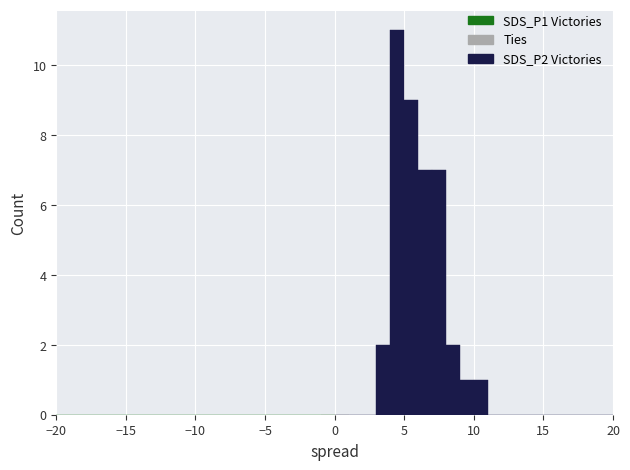

Around what value on the x-axis is the tallest bar? Give the approximate position of its centre, as read against the axis.

4.5